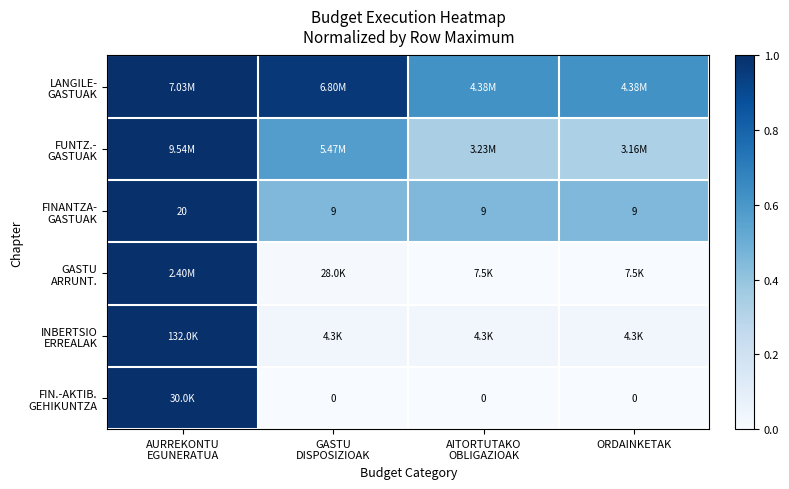

How many data points does each series have?

4